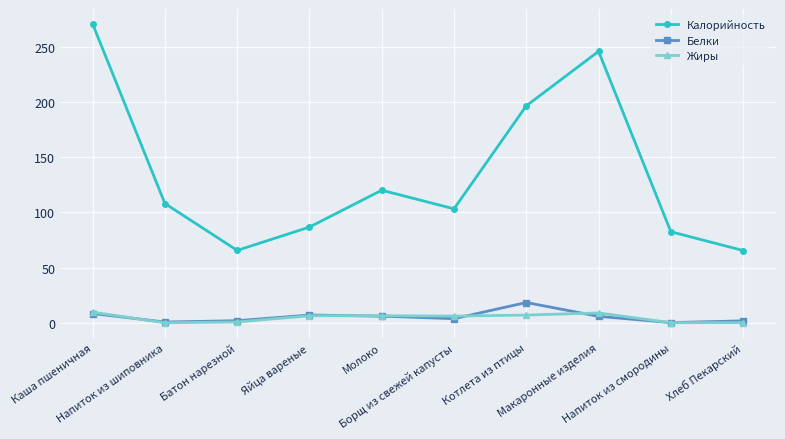

True or false: Жиры and Калорийность intersect in this chart.

False